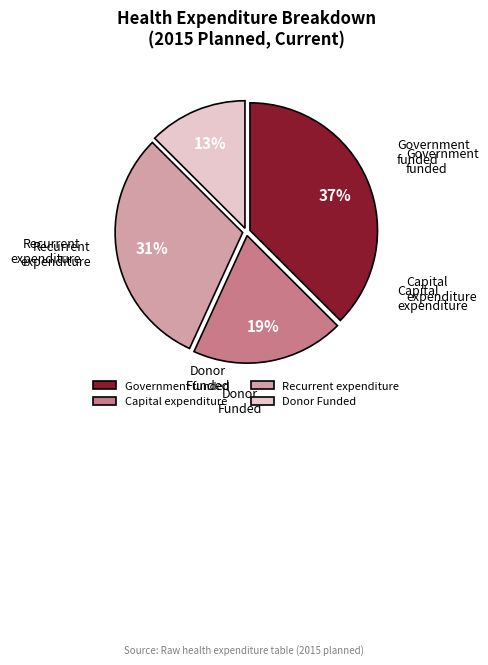

Between Donor Funded and Government funded, which is larger?

Government funded